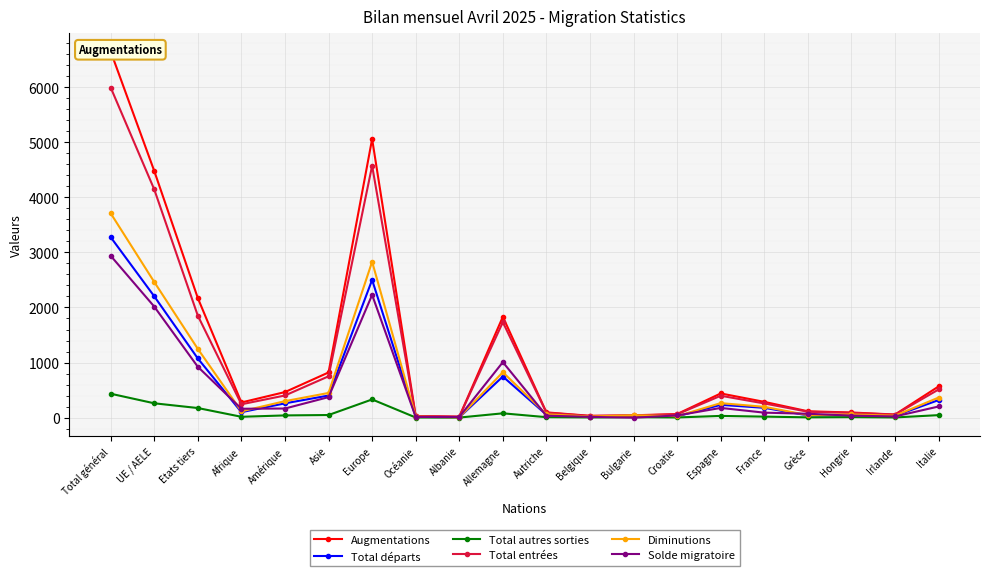

Rank the series by their maximum value, from highest to lowest.

Augmentations, Total entrées, Diminutions, Total départs, Solde migratoire, Total autres sorties